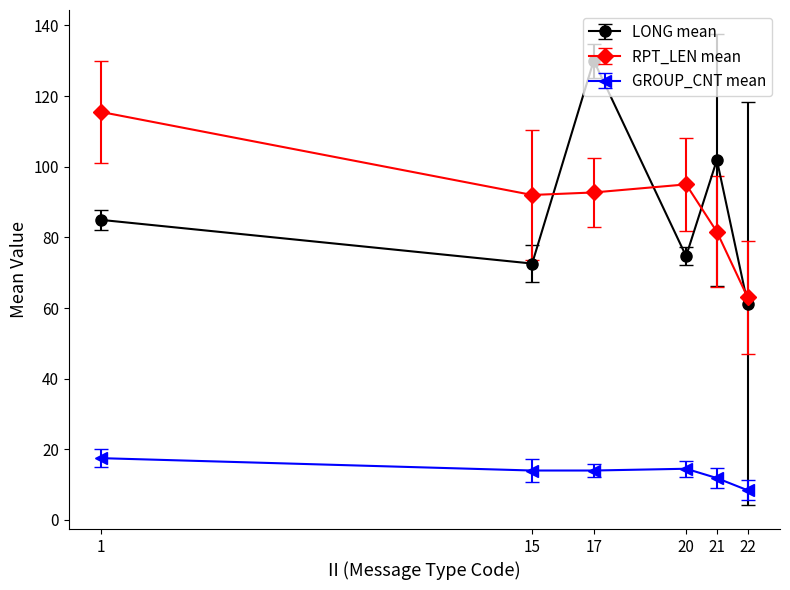

Where do LONG mean and RPT_LEN mean first cross each other?

15 and 17